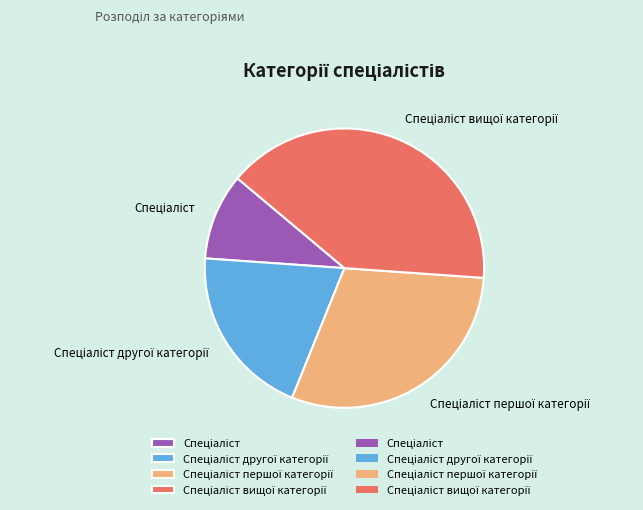

How many segments does this pie chart have?

4